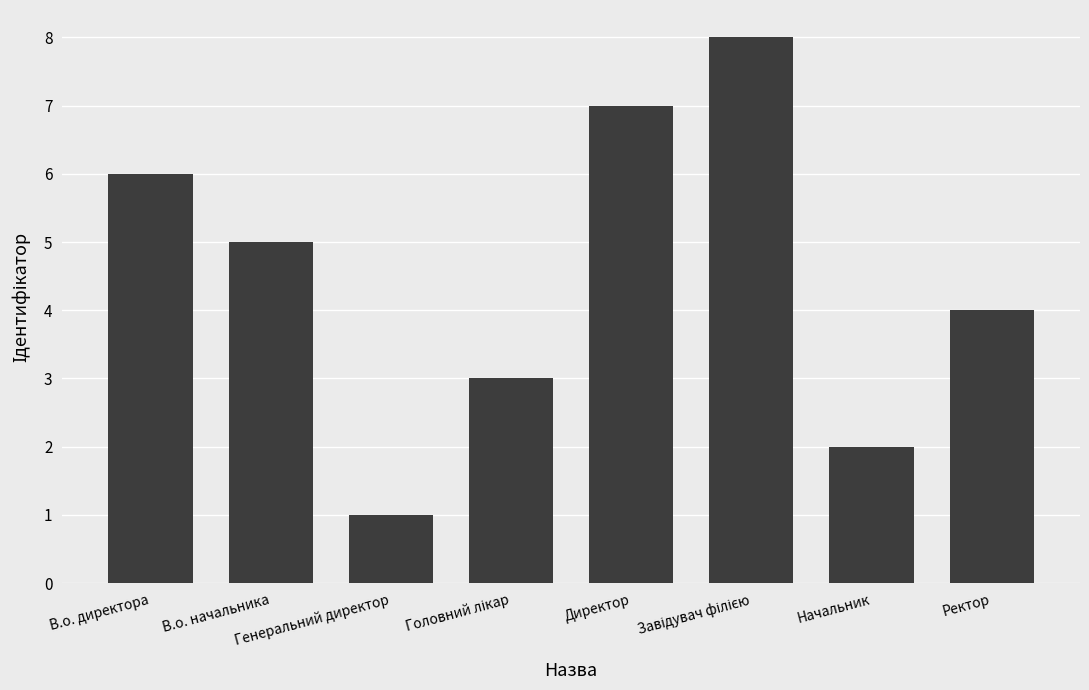

Reading right to left, transcribe all the data shown in this chart.

4	2	8	7	3	1	5	6